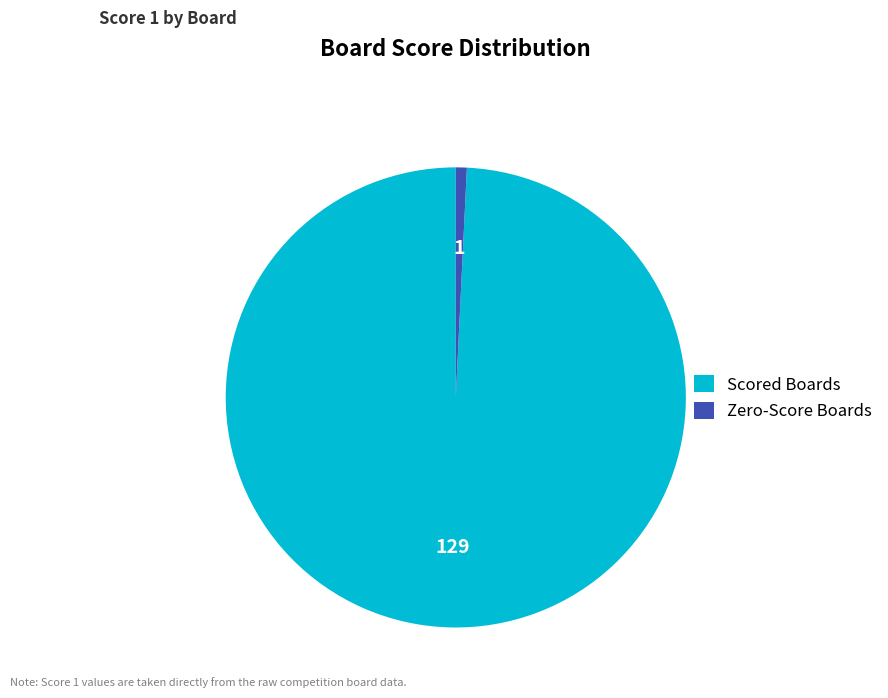

Is there any slice that represents more than half of the pie?

Yes